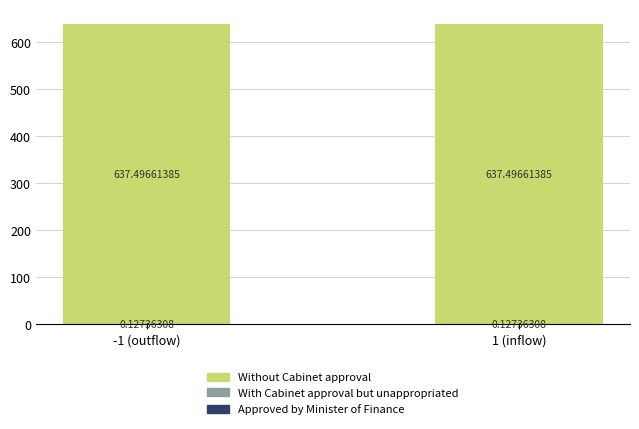

What position from the right is 1 (inflow)?

1